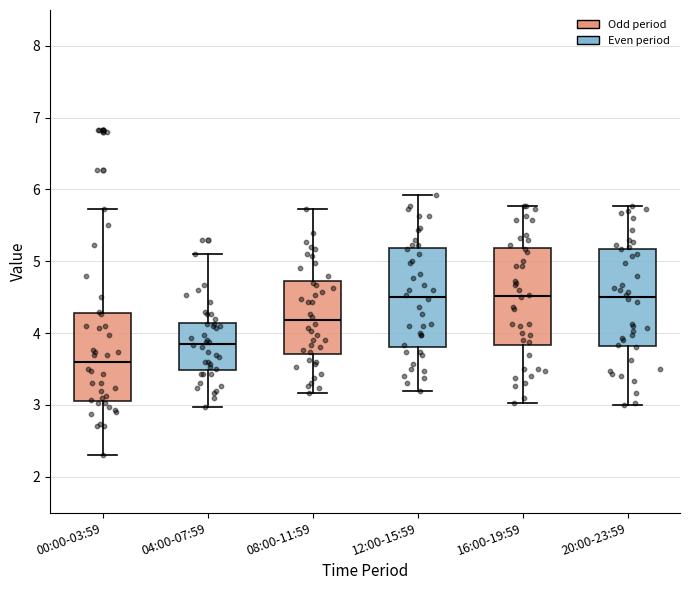

Reading left to right, read every box against the y-axis: the position of its median line, the range the box covers, and the ends of its whiskers. The values are not printed on the chart, so give them approximately, as read against the axis.

00:00-03:59: median 3.6, box 3.1 to 4.3, whiskers 2.3 to 5.7
04:00-07:59: median 3.9, box 3.5 to 4.1, whiskers 3.0 to 5.1
08:00-11:59: median 4.2, box 3.7 to 4.7, whiskers 3.2 to 5.7
12:00-15:59: median 4.5, box 3.8 to 5.2, whiskers 3.2 to 5.9
16:00-19:59: median 4.5, box 3.8 to 5.2, whiskers 3.0 to 5.8
20:00-23:59: median 4.5, box 3.8 to 5.2, whiskers 3.0 to 5.8